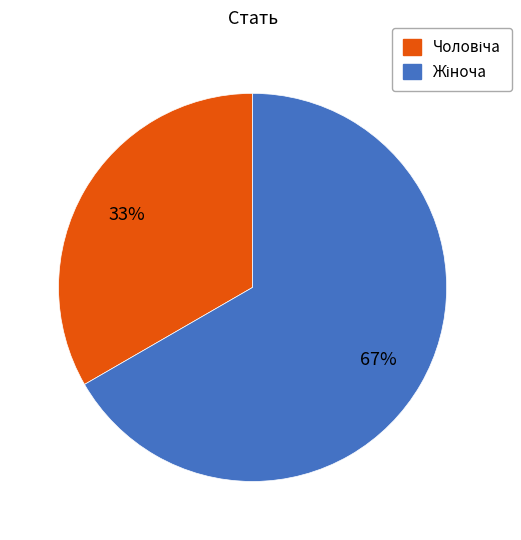

Rank the categories by value from highest to lowest.

Жіноча, Чоловіча